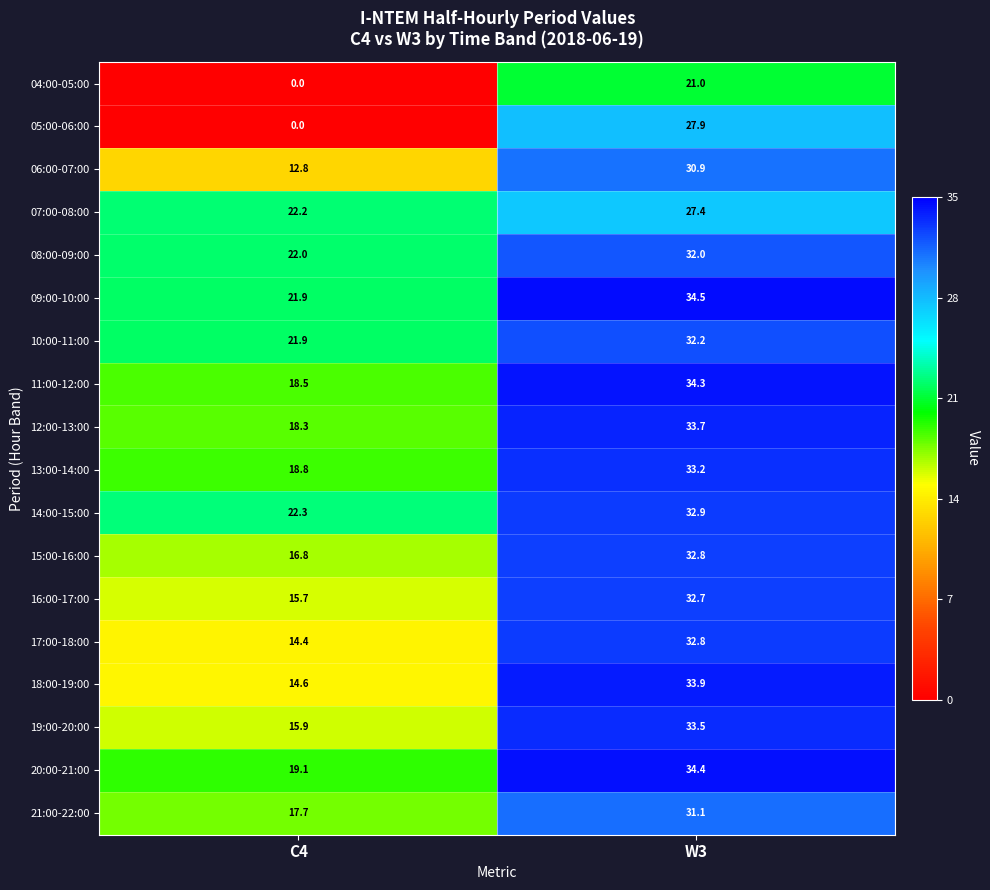

Rank the categories by 19:00-20:00 value from lowest to highest.

C4, W3